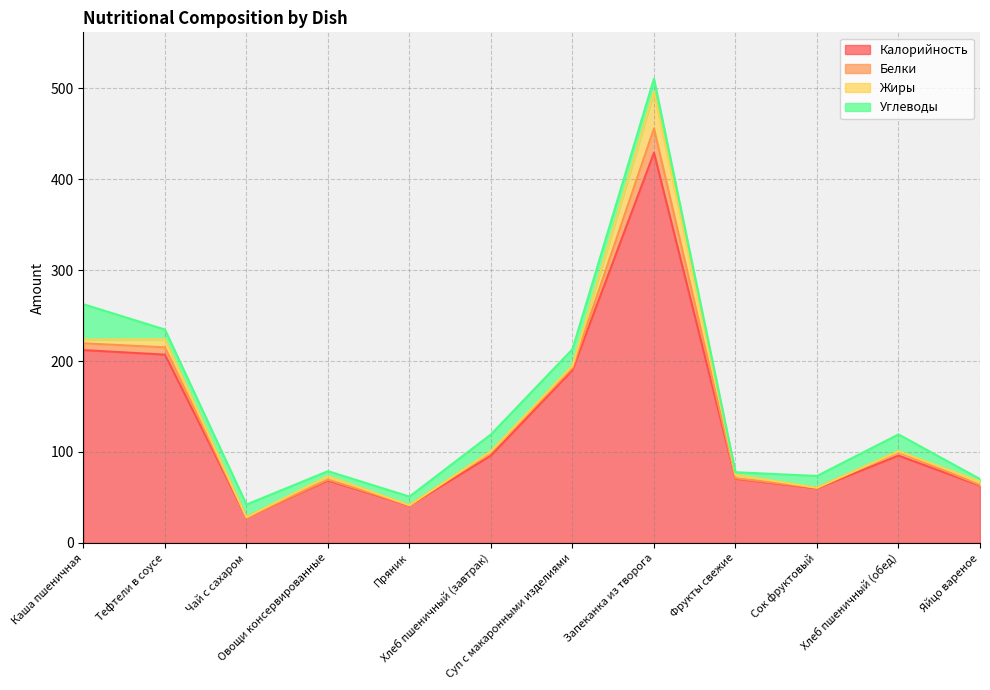

Reading left to right, transcribe all the data shown in this chart.

Калорийность: 212.0	207.0	28.0	68.6	41.0	96.0	190.0	429.0	70.5	60.0	96.0	63.0
Белки: 7.5	8.0	0.2	1.1	0.4	4.1	2.4	26.7	0.7	0.6	4.1	0.7
Жиры: 4.0	8.9	0.0	3.7	0.0	0.7	2.5	40.2	3.7	0.0	0.7	3.7
Углеводы: 39.0	10.7	14.0	5.5	9.5	18.5	18.1	14.5	2.8	13.0	18.5	2.8